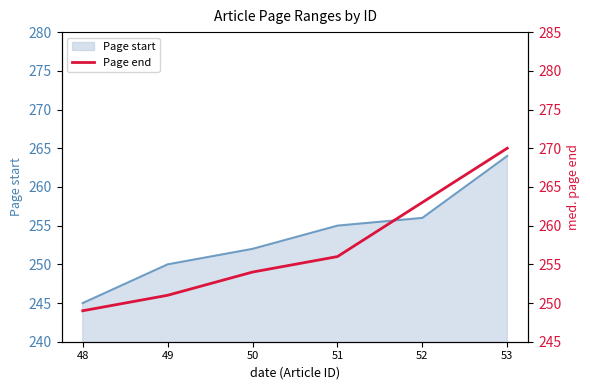

Is it true that Page start equals 250 at 49?

True